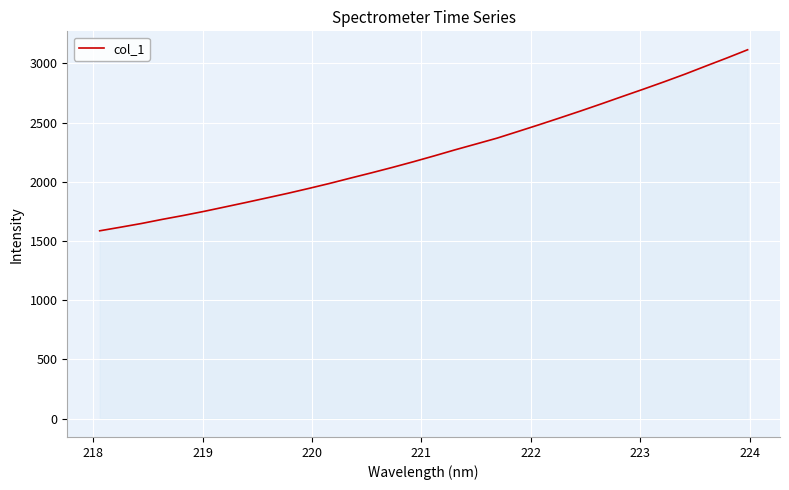

What is the difference between the maximum and minimum values?

1529.3